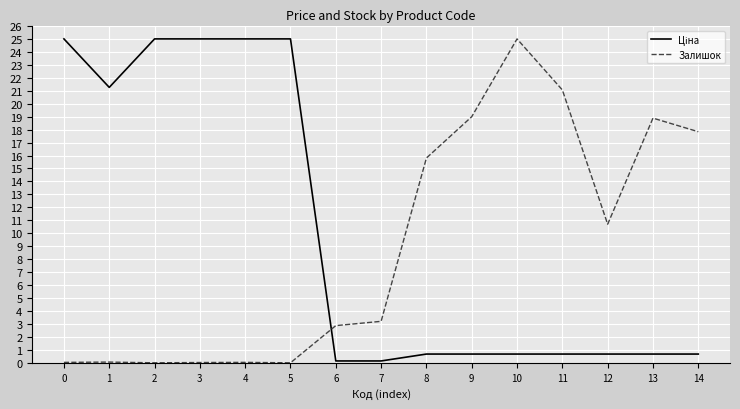

What is the spread (max minus min) of values at 2?

25.0